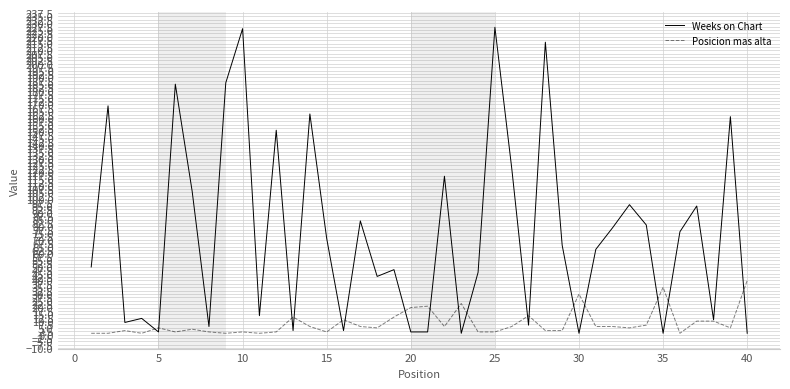

Which series has the widest spread of values?

Weeks on Chart